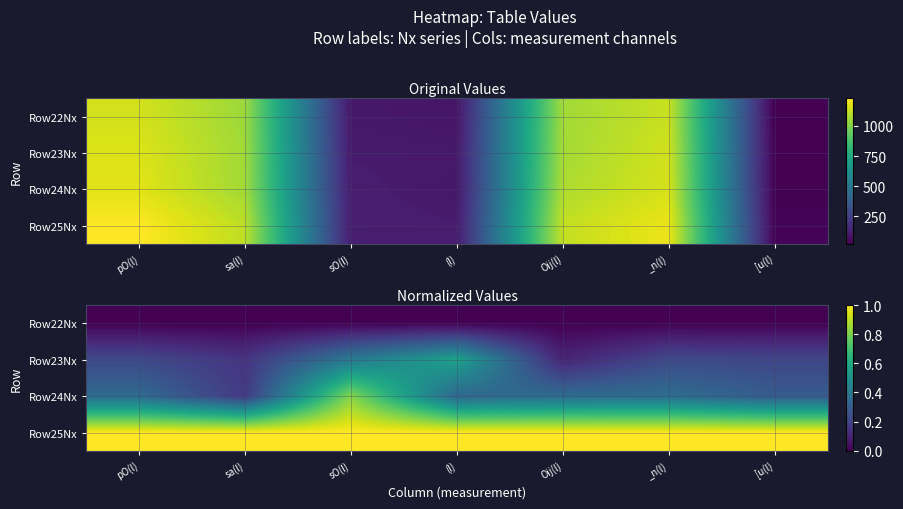

Is it true that Row24Nx equals 0.3 at pO(l)?

True